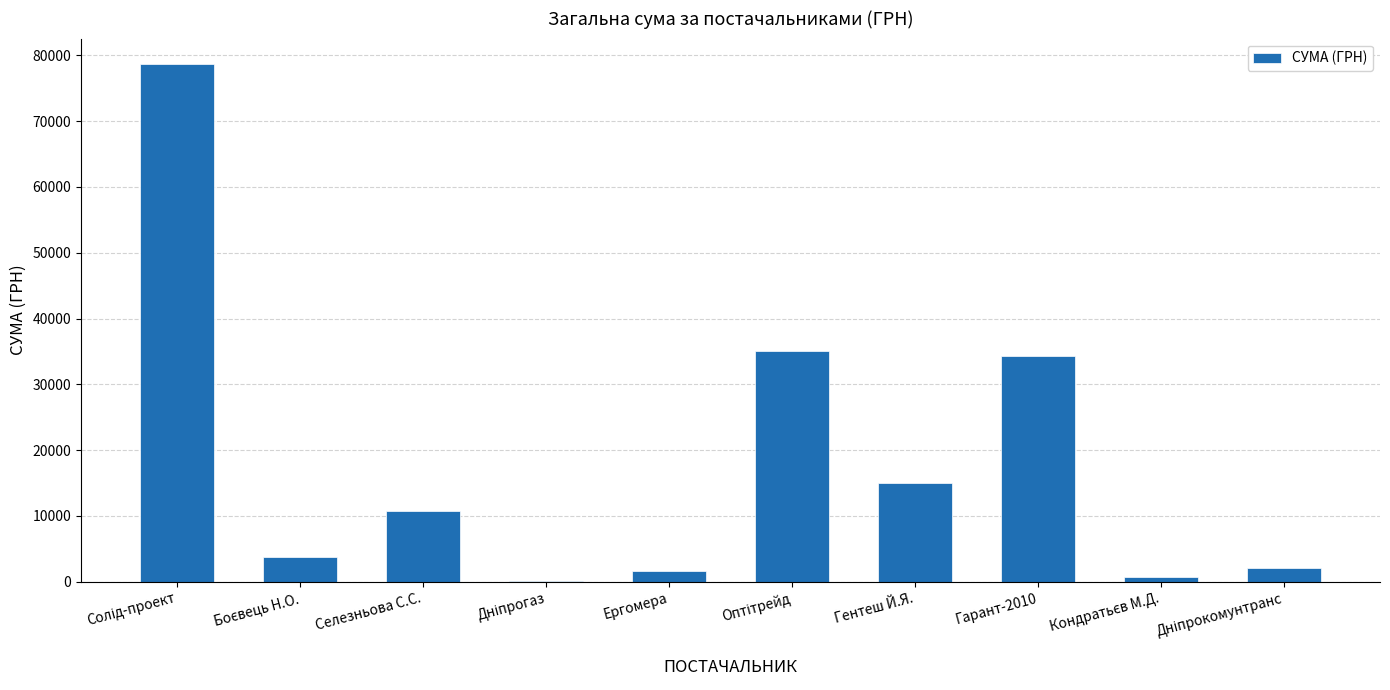

What is the greatest value displayed?

78600.0